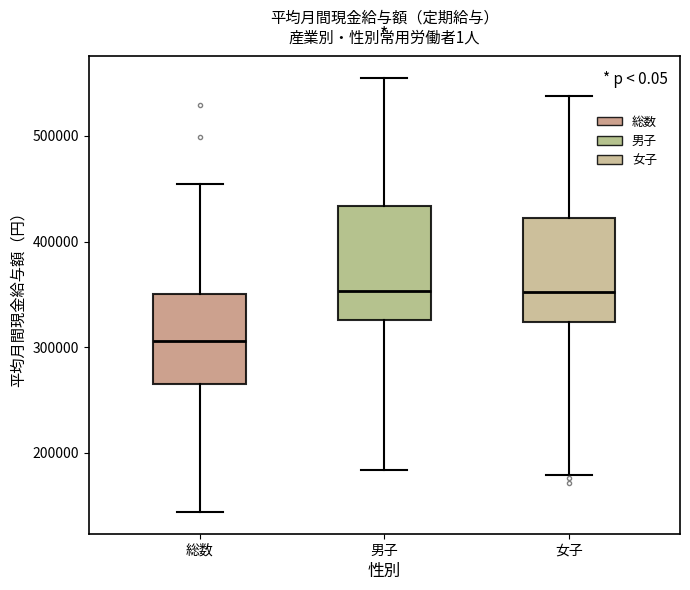

Reading left to right, transcribe this box plot: for each box, give where its median line is, the range the box spans, and where its two whiskers end, as read against the y-axis. The values are not printed on the chart, so give them approximately, as read against the axis.

総数: median 310000, box 270000 to 350000, whiskers 140000 to 450000
男子: median 350000, box 330000 to 430000, whiskers 180000 to 550000
女子: median 350000, box 320000 to 420000, whiskers 180000 to 540000